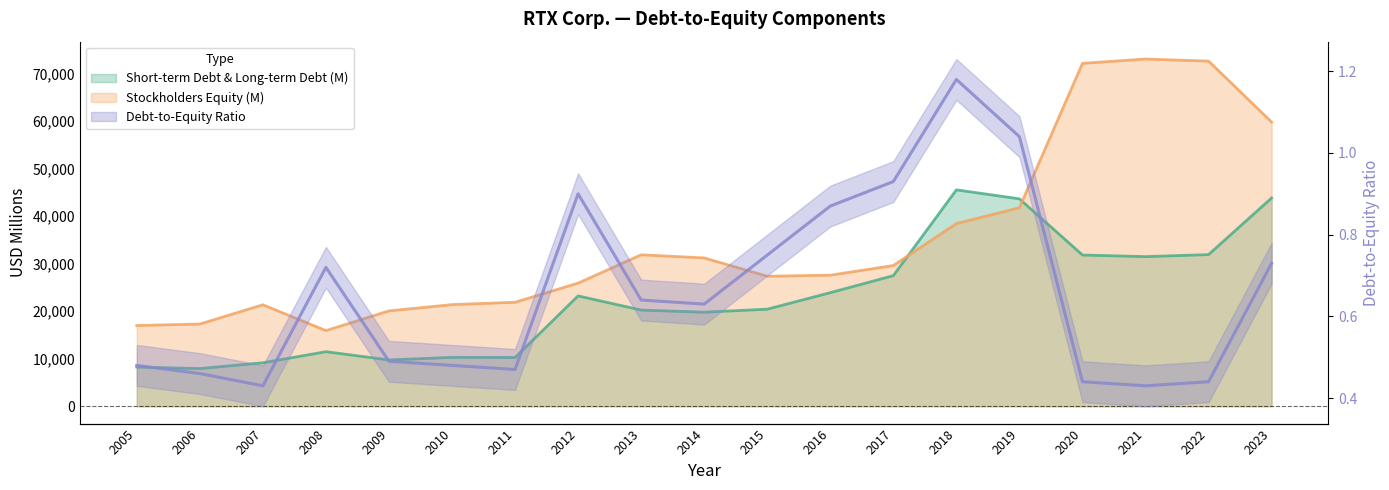

In Stockholders Equity (M), how many points are higher than both neighbors (excluding endpoints)?

3